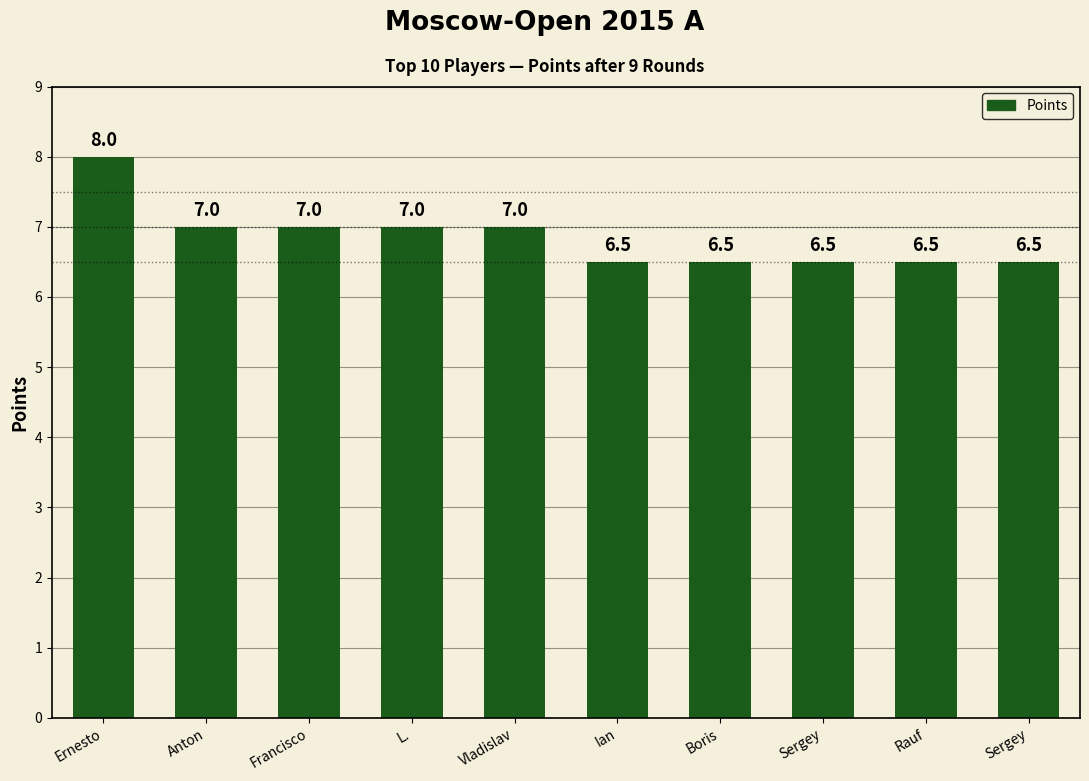

What is the sum of all values?

68.5